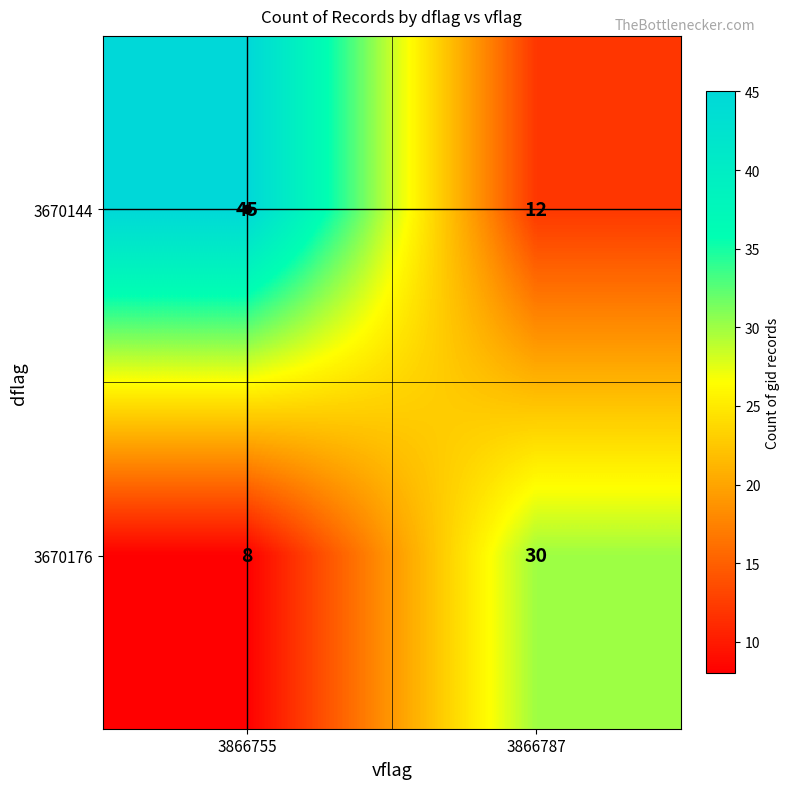

What is the difference between the 3670144 values at 3866787 and 3866755?

33